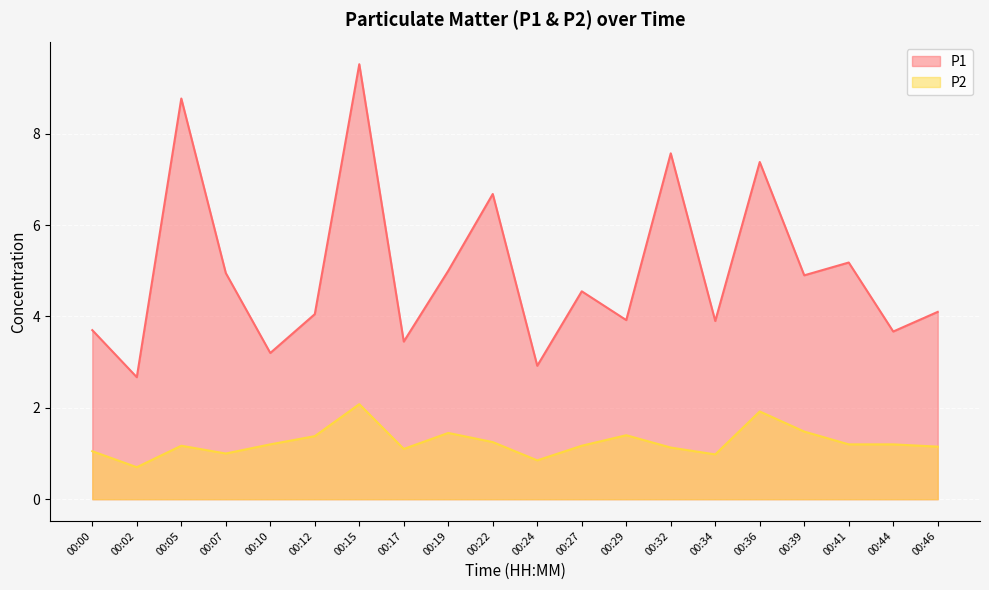

List the labels in order of P2 value, largest first.

00:15, 00:36, 00:39, 00:19, 00:29, 00:12, 00:22, 00:10, 00:41, 00:44, 00:05, 00:27, 00:46, 00:32, 00:17, 00:00, 00:07, 00:34, 00:24, 00:02